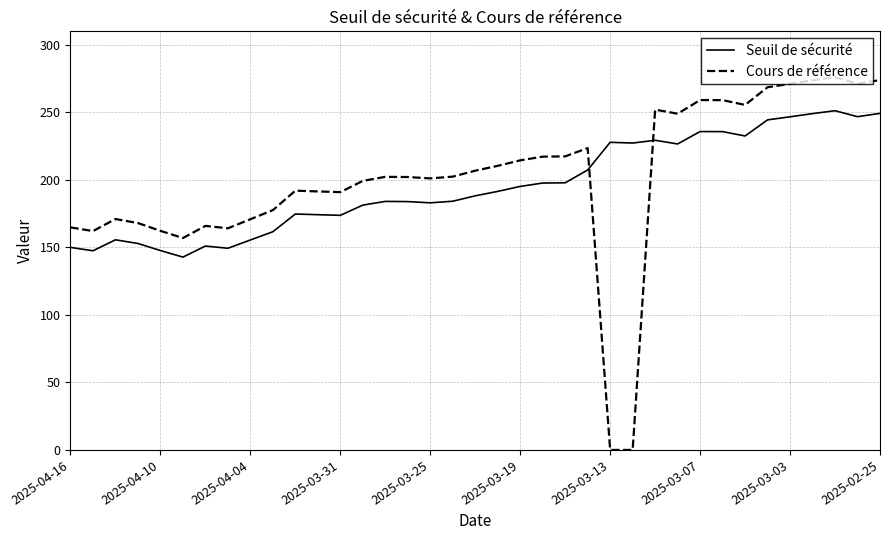

How many intersections are there between Cours de référence and Seuil de sécurité?

2